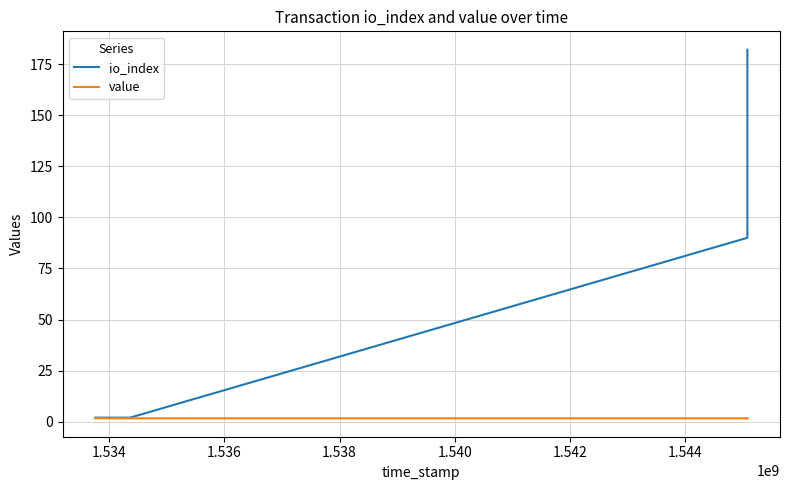

Does the chart have visible grid lines?

Yes